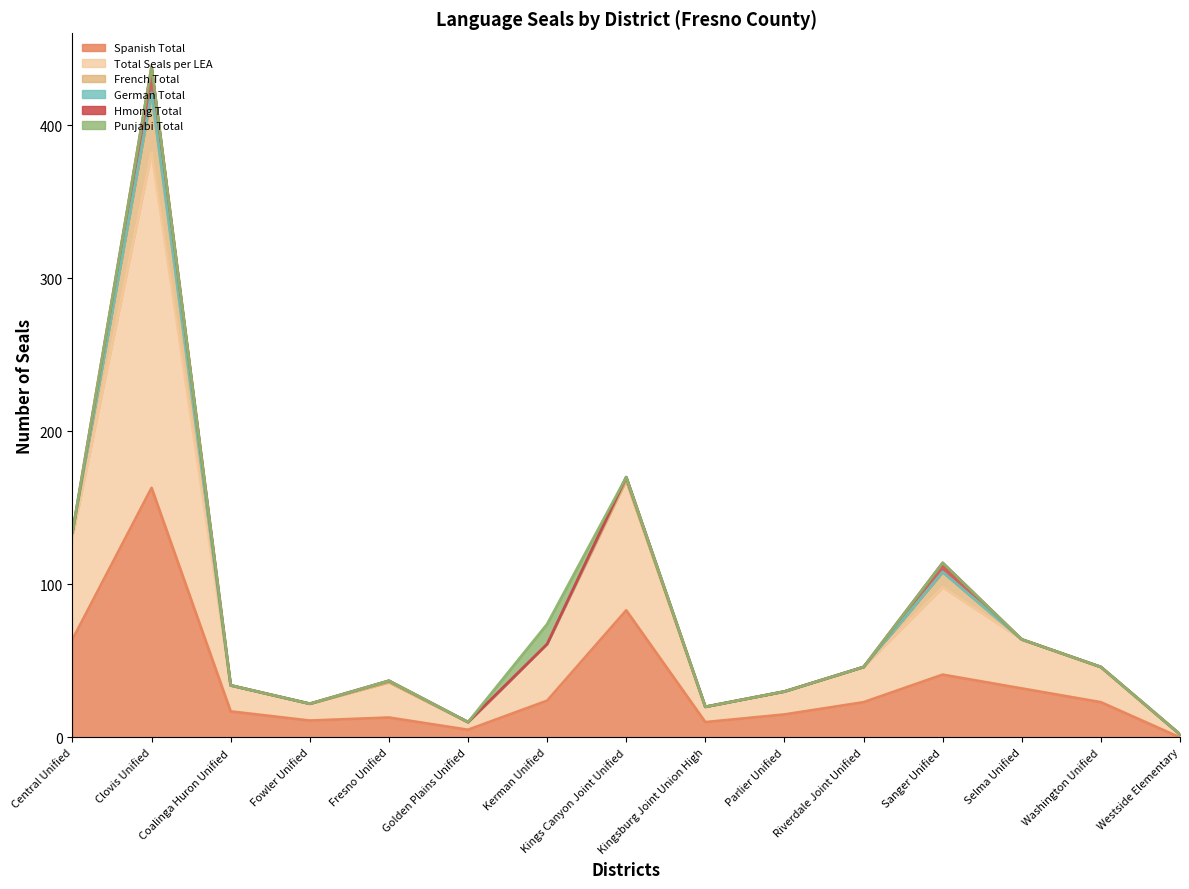

At which label does German Total reach its minimum?

Central Unified